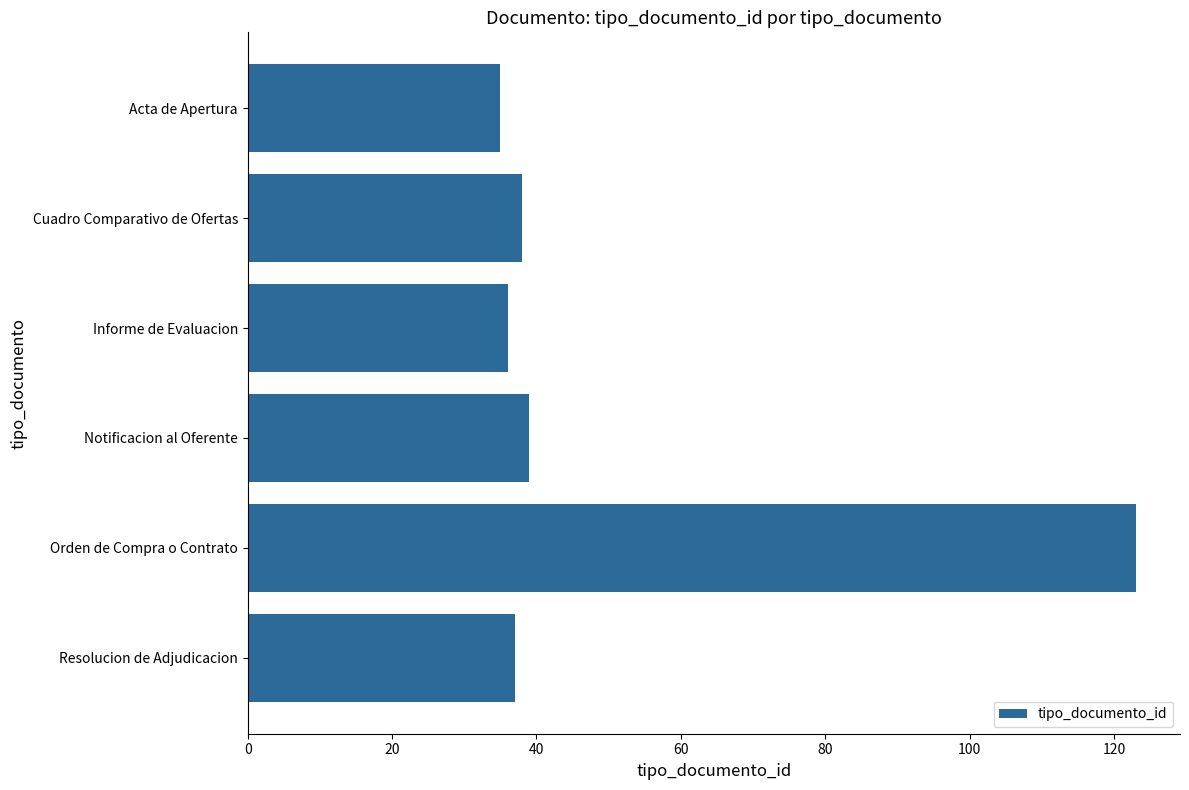

What is the label of the 2nd bar from the top?

Cuadro Comparativo de Ofertas